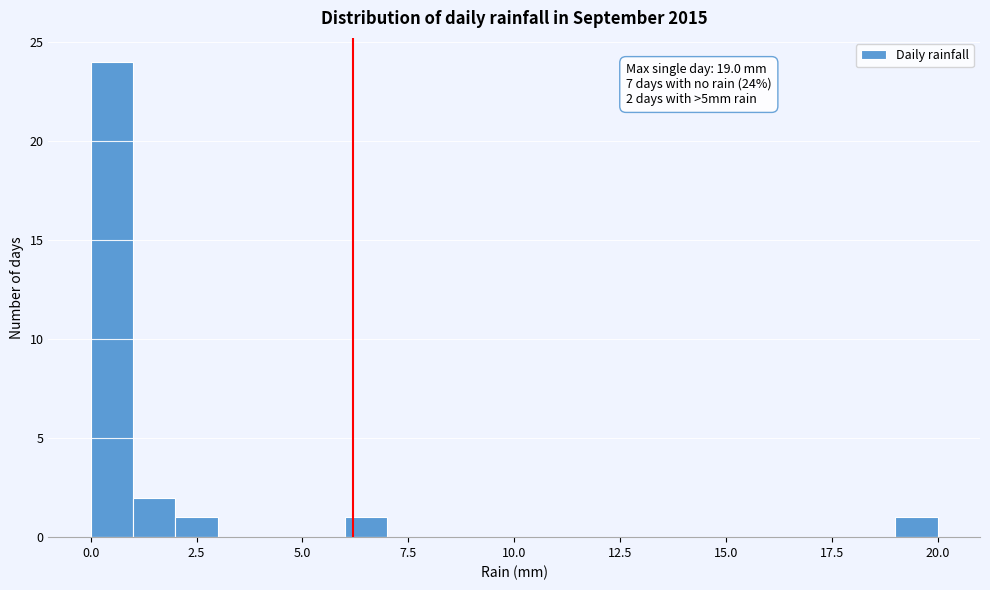

Read against the x-axis, roughly where is the centre of the tallest bar?

0.5